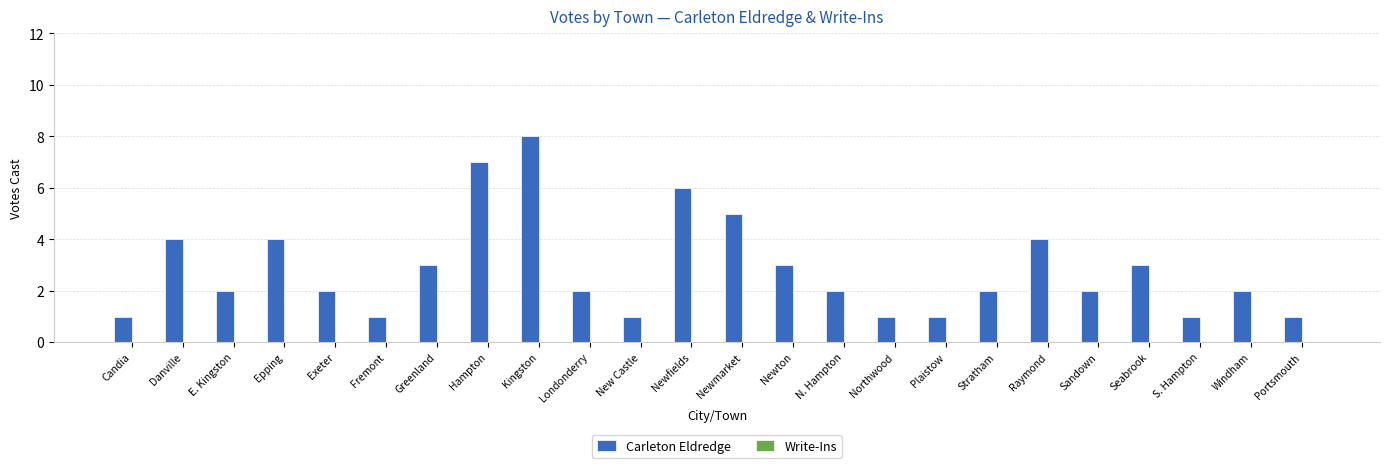

Approximately how many times larger is the value at Plaistow compared to E. Kingston?

0.5